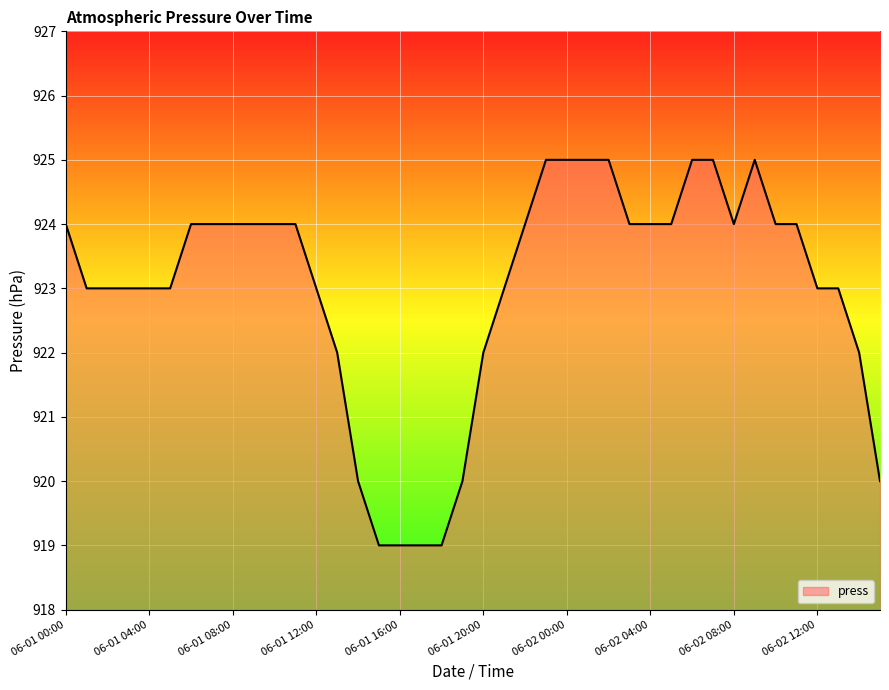

How many lines are shown in the chart?

1